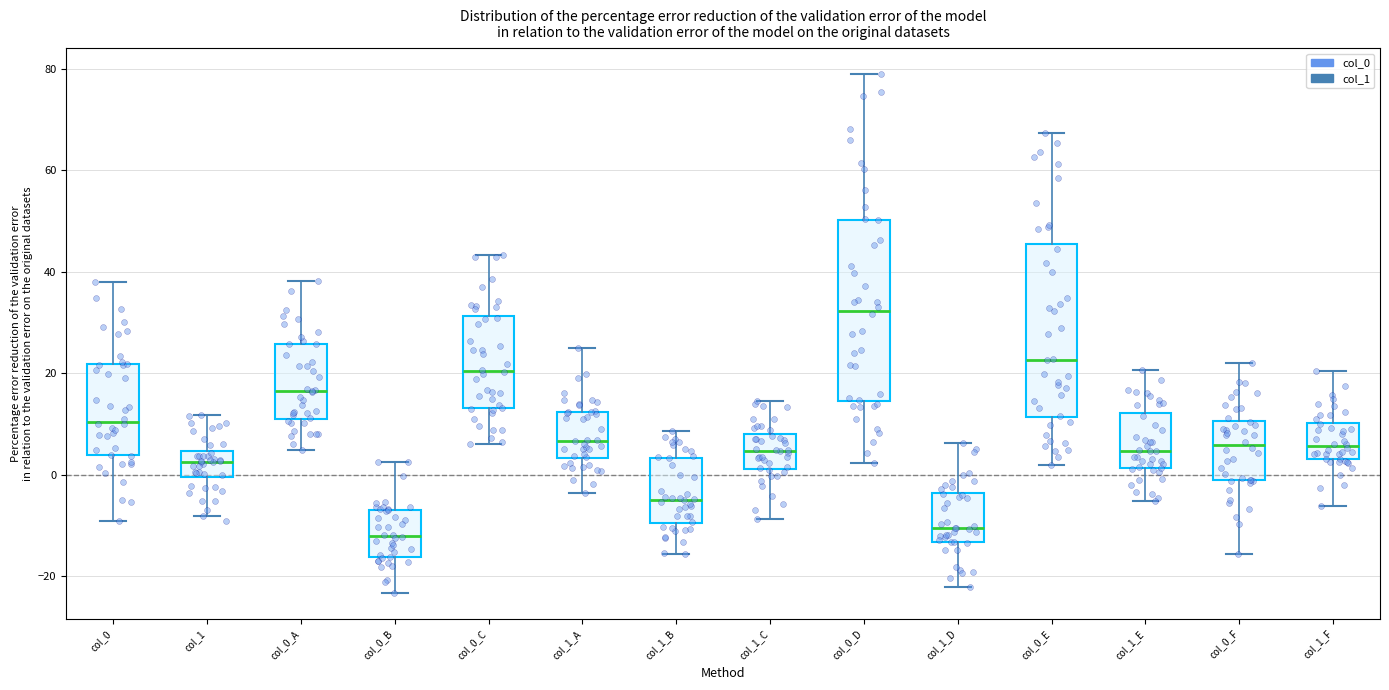

Reading left to right, transcribe this box plot: for each box, give where its median line is, the range the box spans, and where its two whiskers end, as read against the y-axis. The values are not printed on the chart, so give them approximately, as read against the axis.

col_0: median 10, box 4 to 22, whiskers -10 to 38
col_1: median 2, box 0 to 4, whiskers -8 to 12
col_0_A: median 16, box 10 to 26, whiskers 4 to 38
col_0_B: median -12, box -16 to -6, whiskers -24 to 2
col_0_C: median 20, box 14 to 32, whiskers 6 to 44
col_1_A: median 6, box 4 to 12, whiskers -4 to 24
col_1_B: median -4, box -10 to 4, whiskers -16 to 8
col_1_C: median 4, box 2 to 8, whiskers -8 to 14
col_0_D: median 32, box 14 to 50, whiskers 2 to 78
col_1_D: median -10, box -14 to -4, whiskers -22 to 6
col_0_E: median 22, box 12 to 46, whiskers 2 to 68
col_1_E: median 4, box 2 to 12, whiskers -6 to 20
col_0_F: median 6, box -2 to 10, whiskers -16 to 22
col_1_F: median 6, box 2 to 10, whiskers -6 to 20